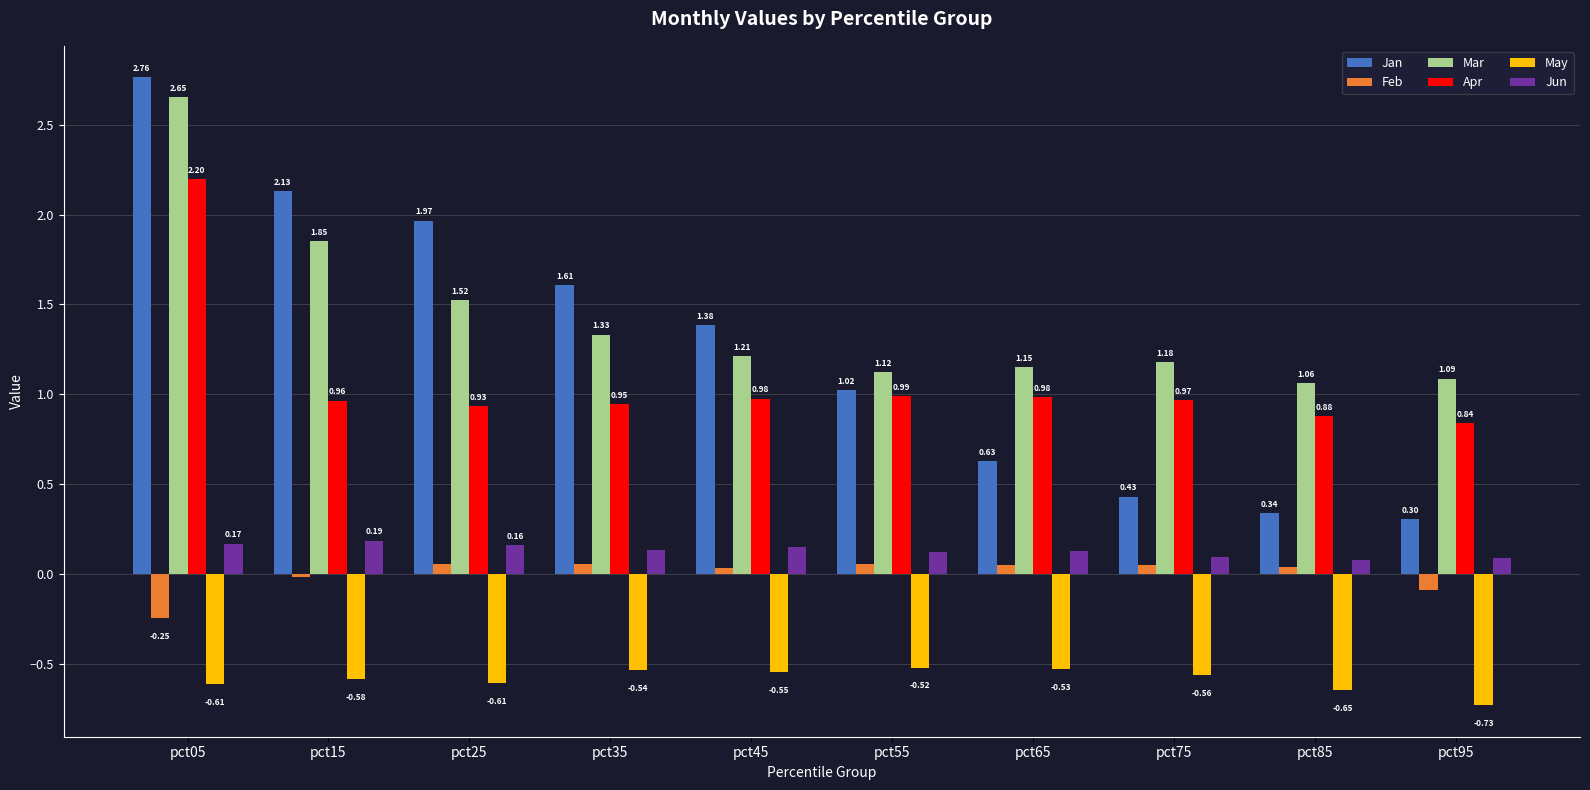

Where is Jun nearest to the value 0?

pct85